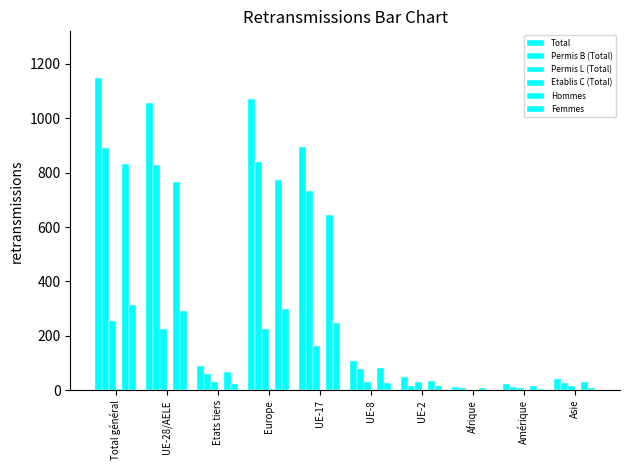

What is the difference between the Total values at Total général and UE-17?

253